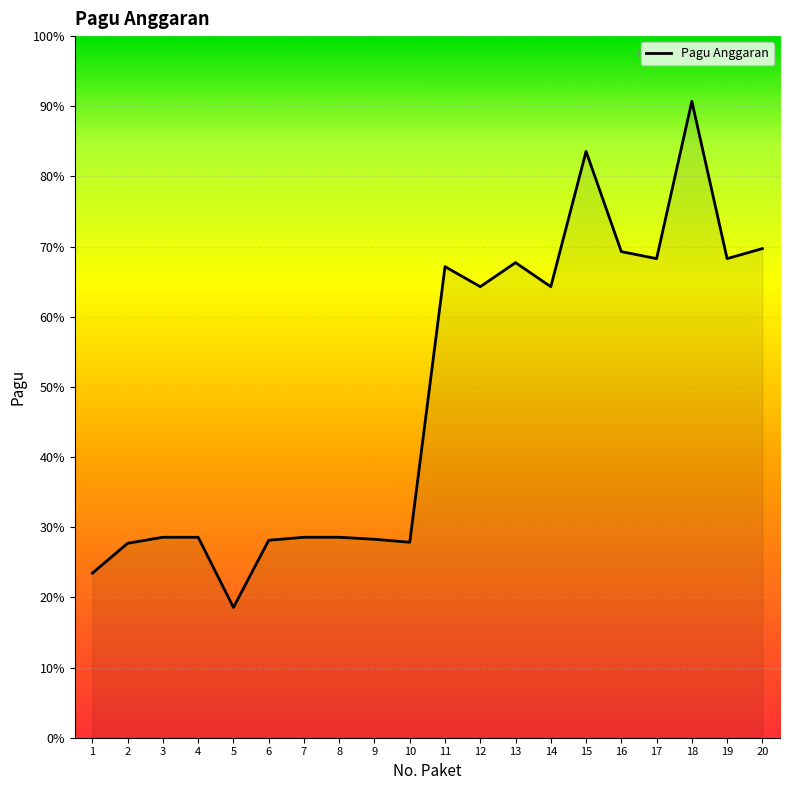

The chart shows a value of 292021189 at 8. True or false?

False